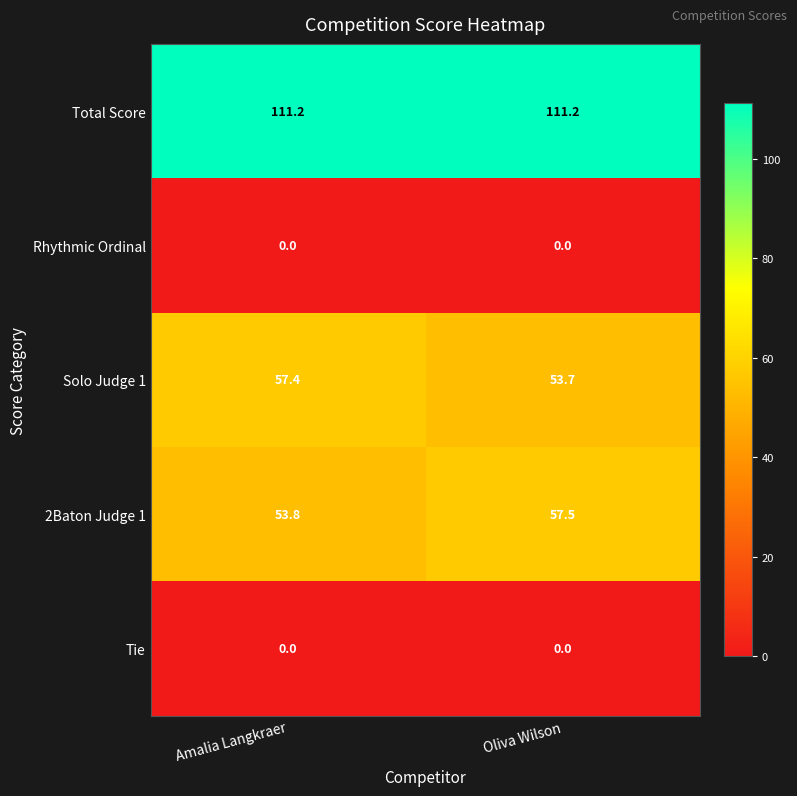

The Solo Judge 1 series shows 89.3 at Oliva Wilson. True or false?

False